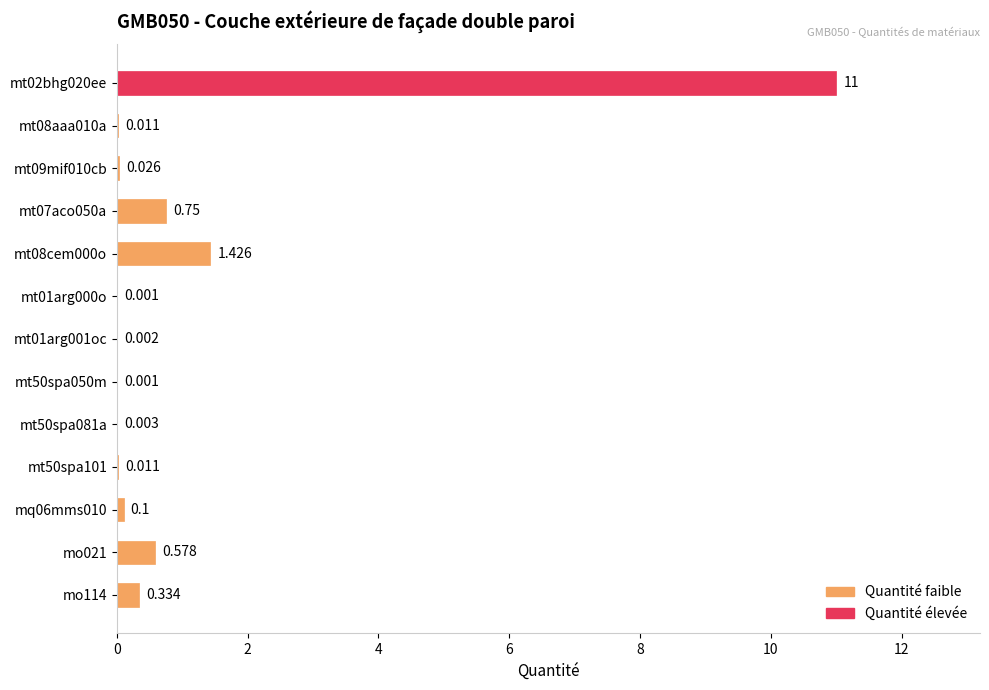

What is the greatest value displayed?

11.0